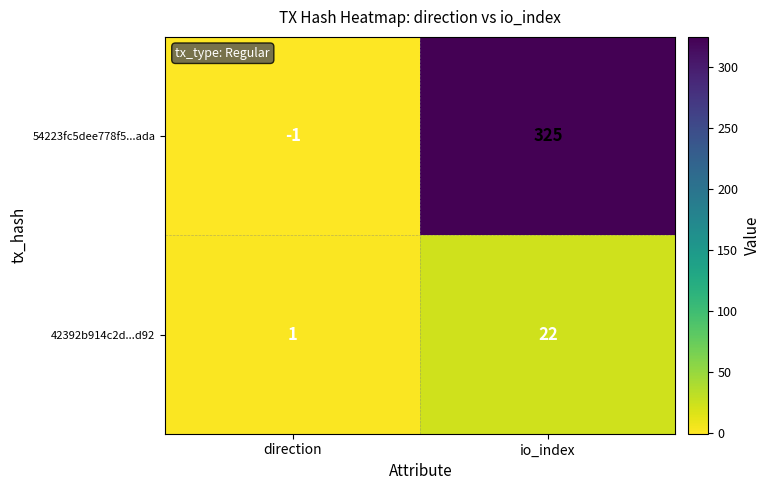

At which category is the sum across all series the highest?

io_index